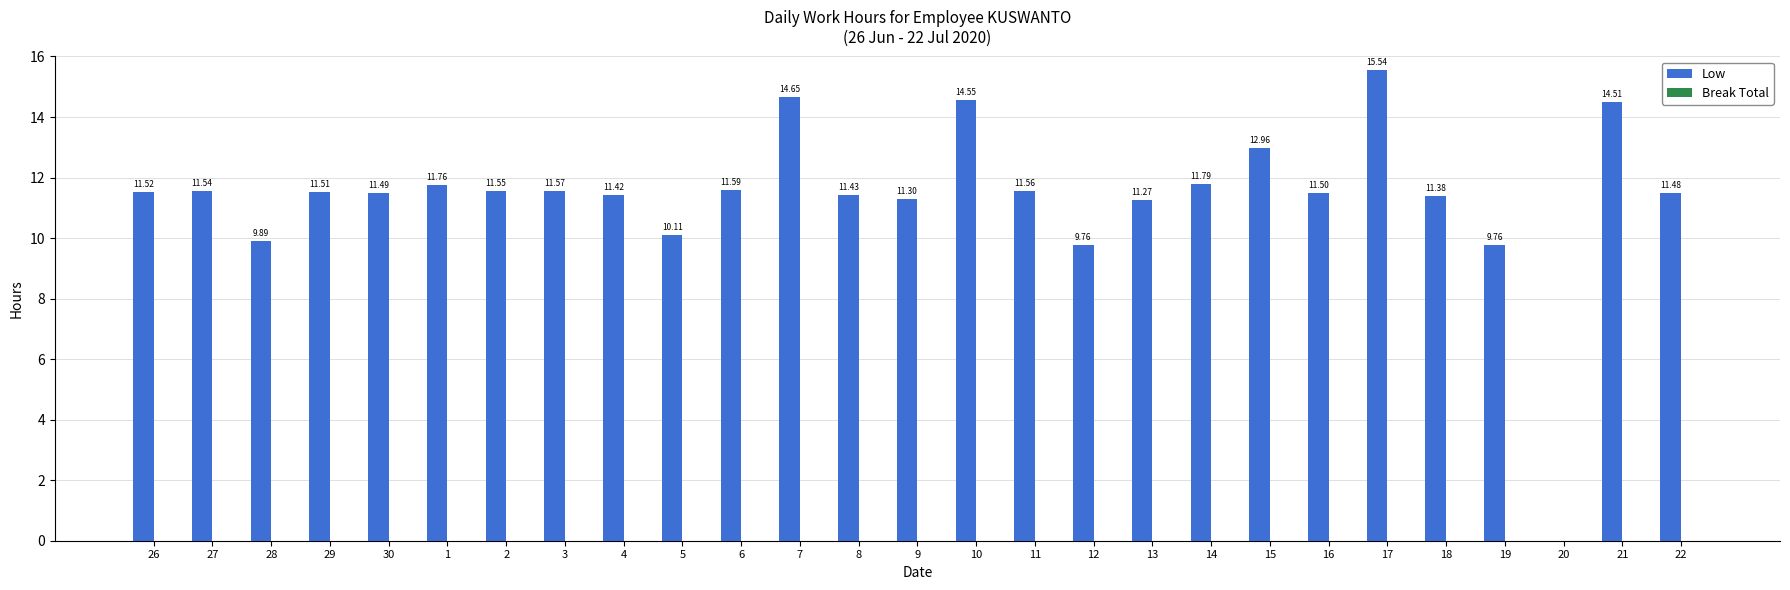

What is the change in value from 10 to 15?

-1.6